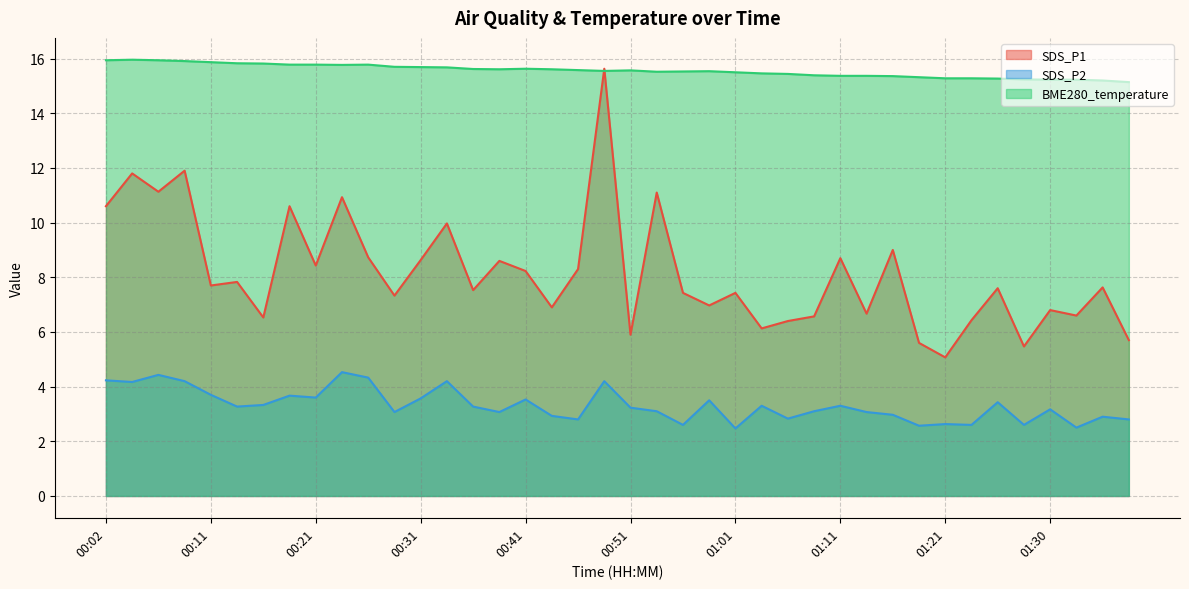

At which label does SDS_P2 reach its minimum?

01:01